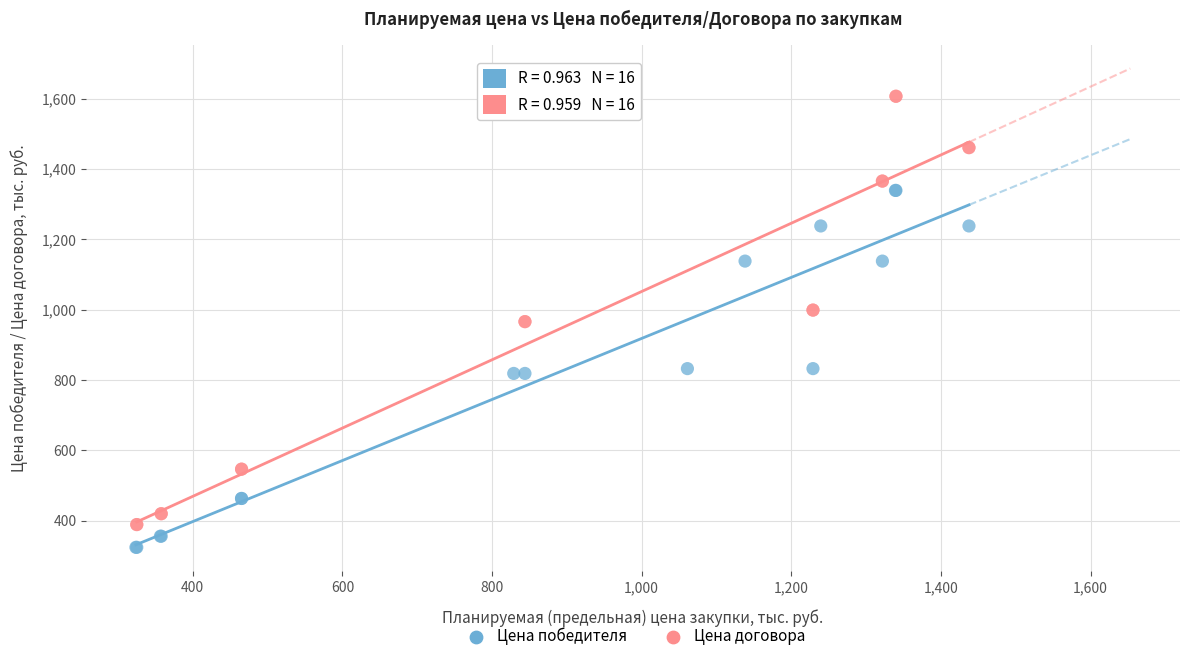

Which series contains the lowest Y value?

Цена победителя